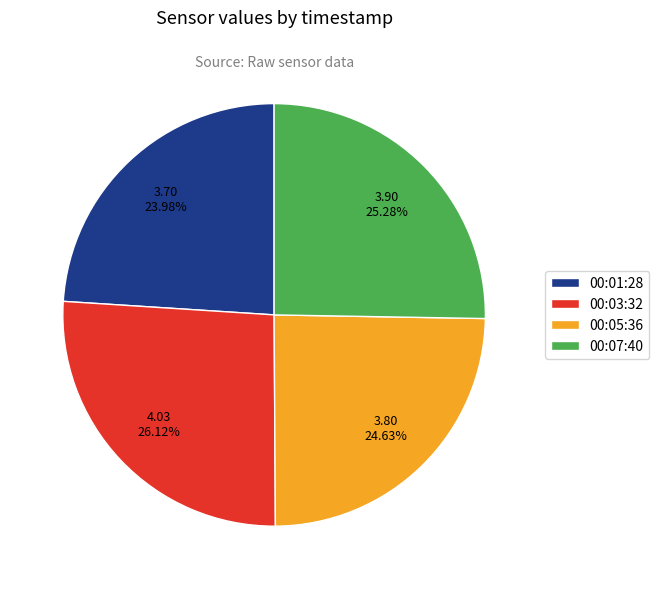

Which category has the biggest portion of the pie?

00:03:32